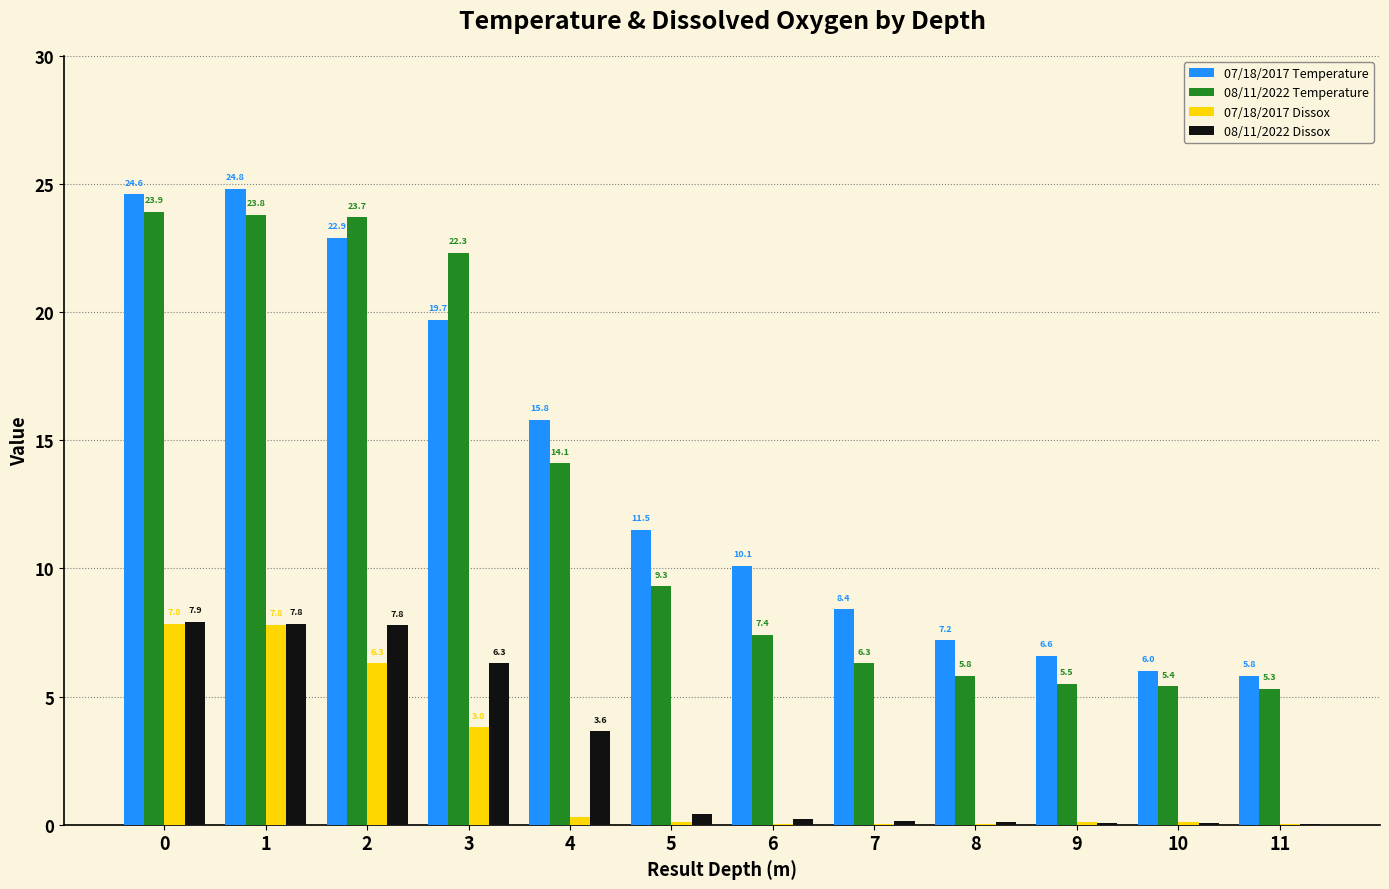

Read the 07/18/2017 Dissox value at 4.

0.3